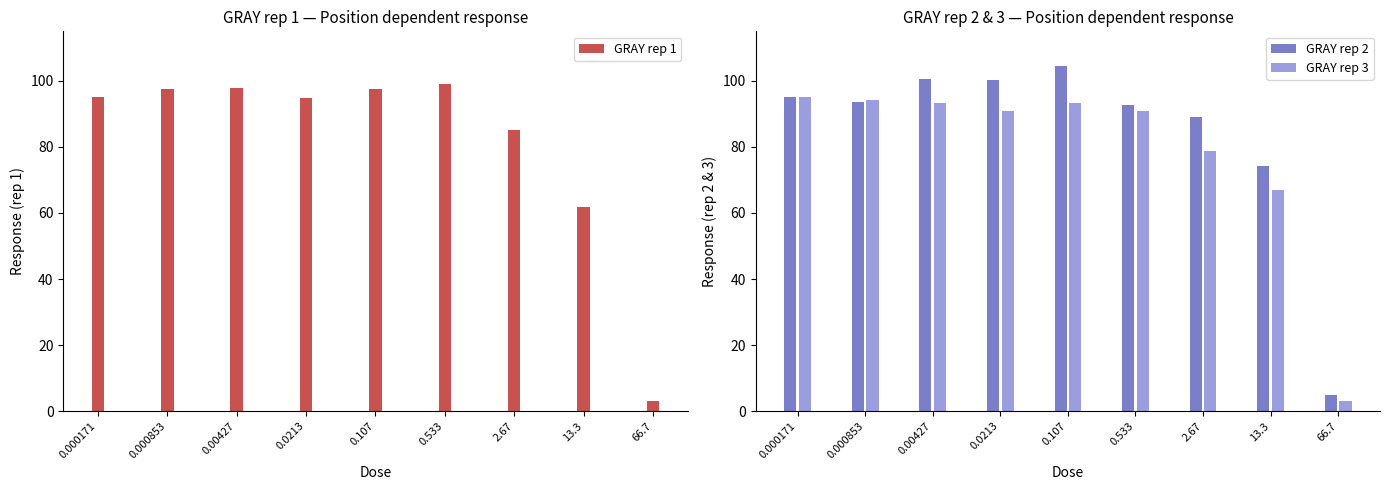

Rank the categories by GRAY rep 2 value from highest to lowest.

0.107, 0.00427, 0.0213, 0.000171, 0.000853, 0.533, 2.67, 13.3, 66.7